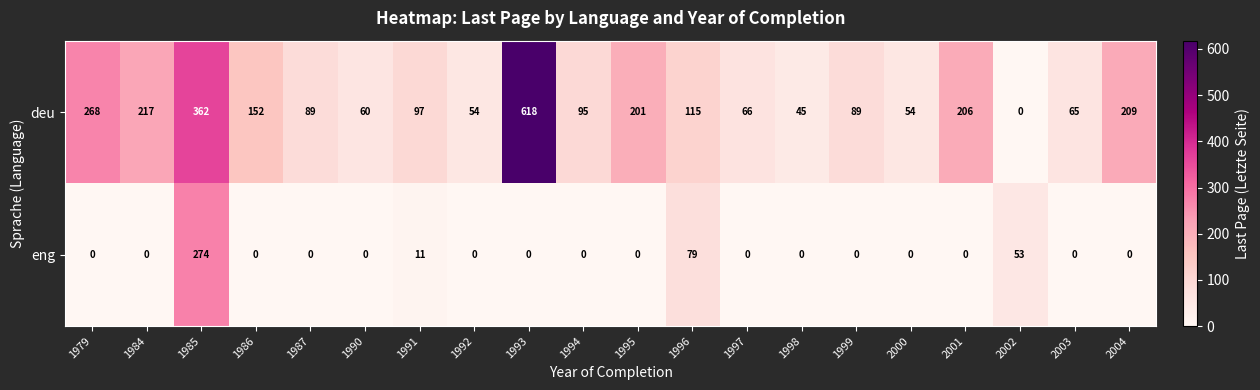

What is the total value across all series at 2000?

54